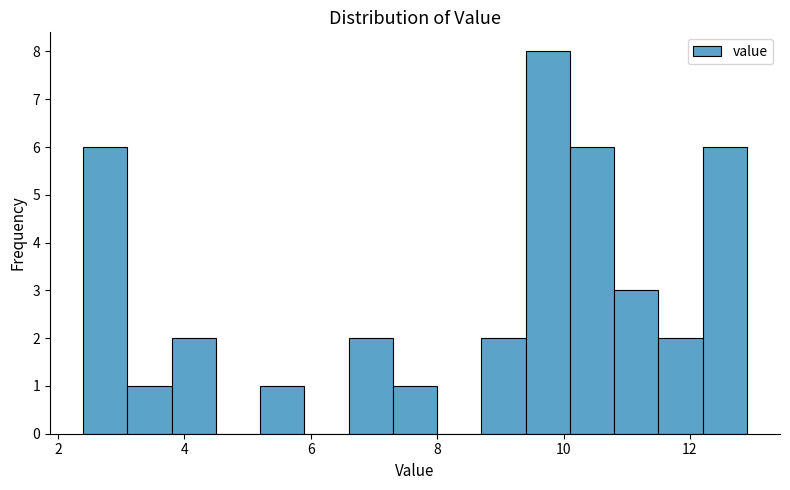

Read against the x-axis, roughly where is the centre of the tallest bar?

9.8